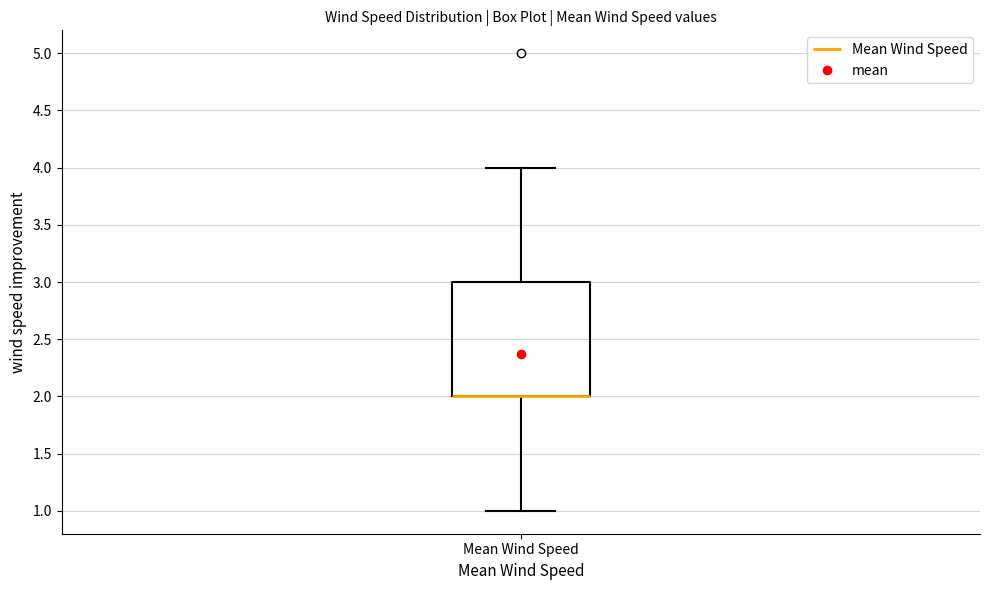

Where does the upper whisker of the box for Mean Wind Speed end on the y-axis? The values are not printed on the chart, so give them approximately, as read against the axis.

4